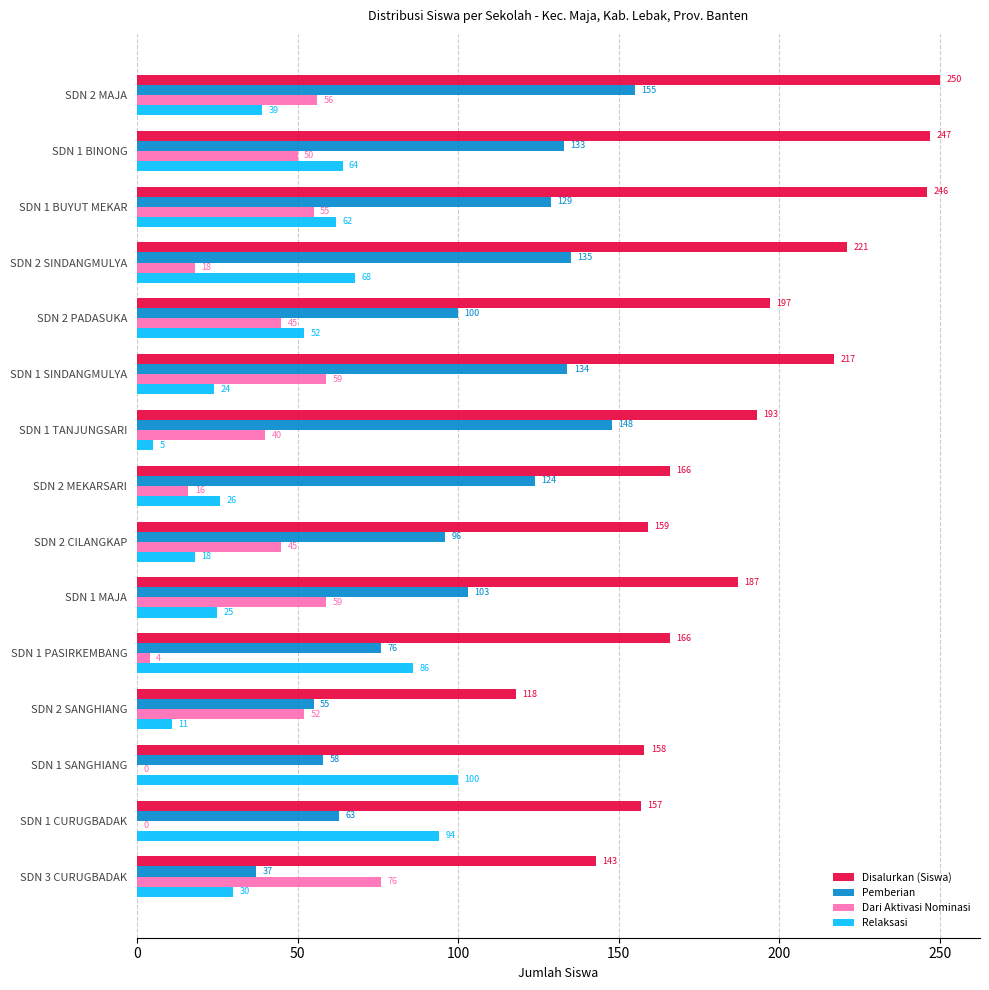

What is the sum of the Relaksasi values at SDN 3 CURUGBADAK and SDN 2 MAJA?

69